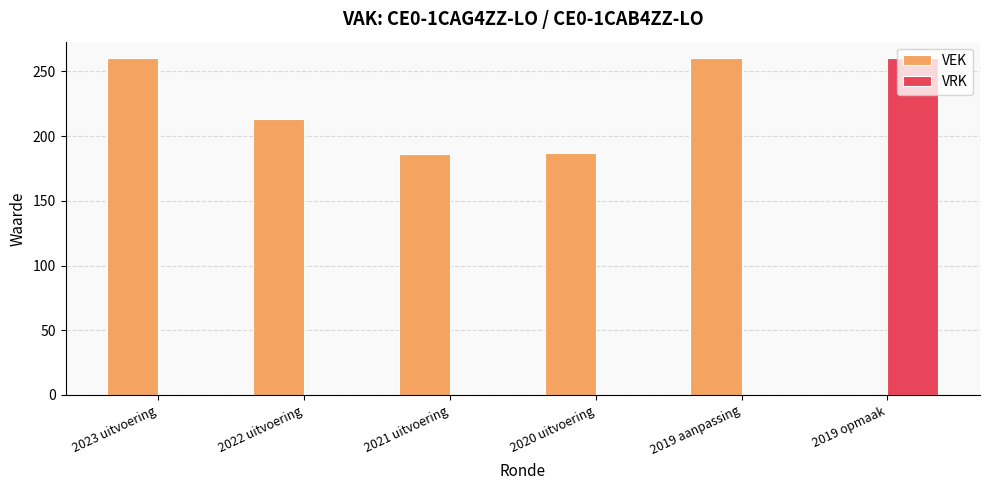

Which series changed the most between 2022 uitvoering and 2019 aanpassing?

VEK